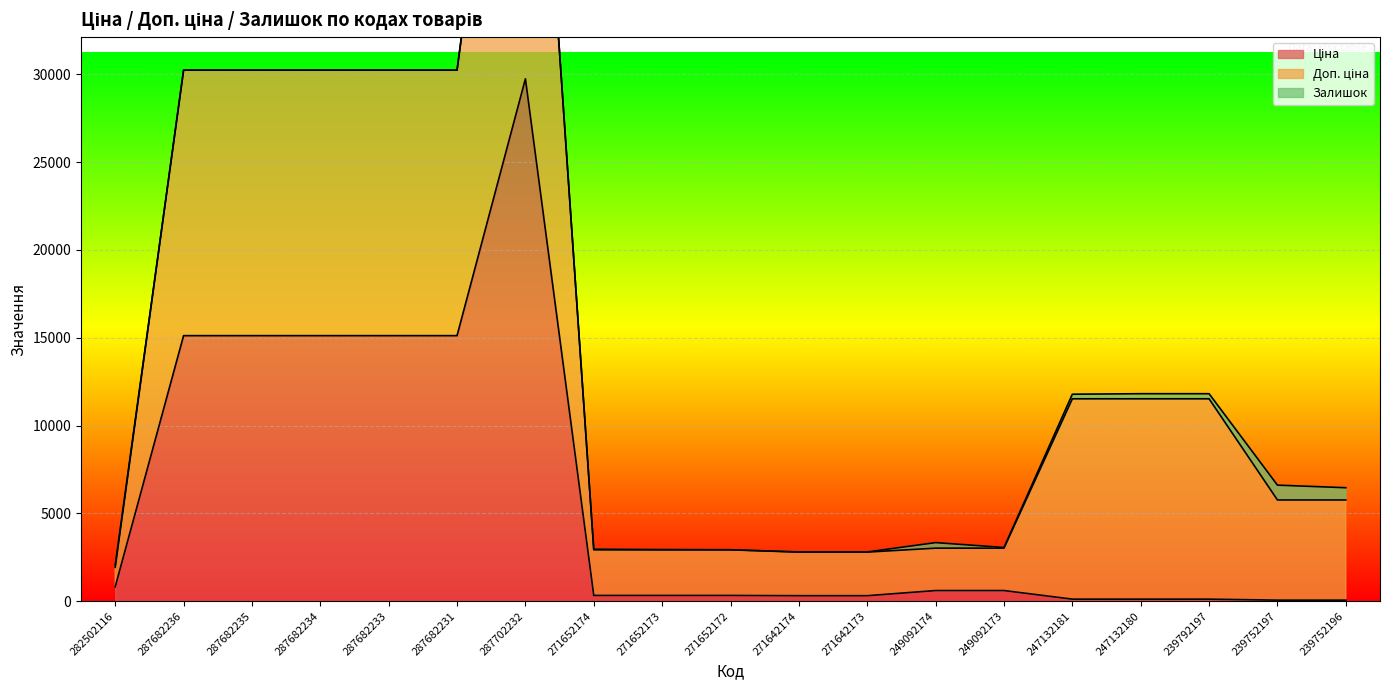

Rank the series by their average value, from lowest to highest.

Залишок, Ціна, Доп. ціна